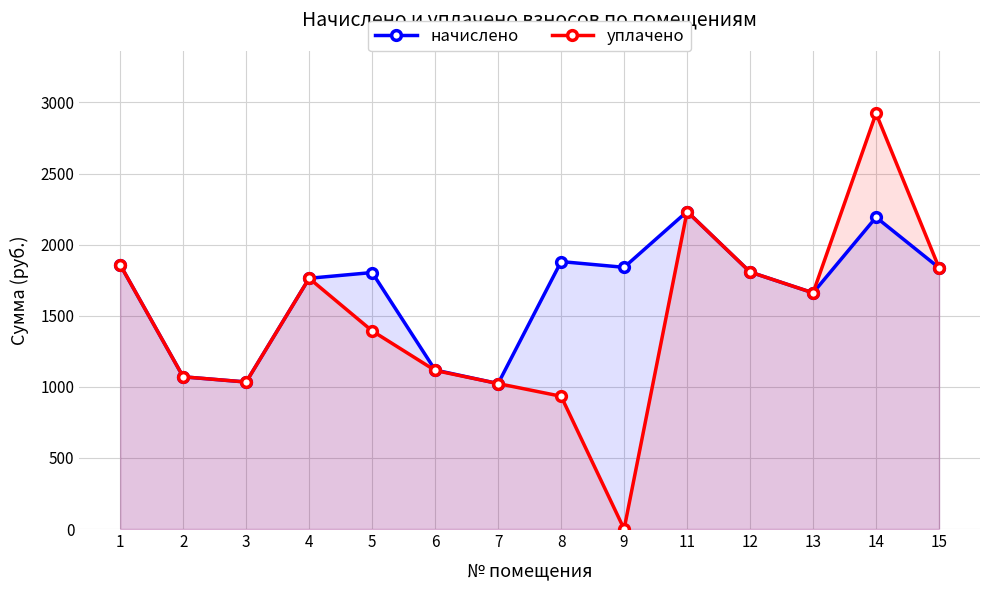

Where does the начислено series first go above 1807?

1